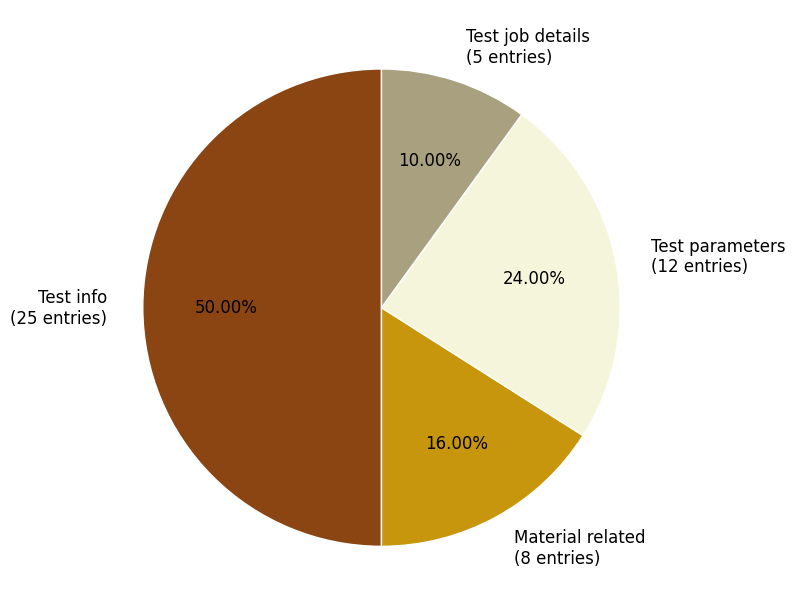

Does Test job details (5 entries) represent more than half of the total?

No